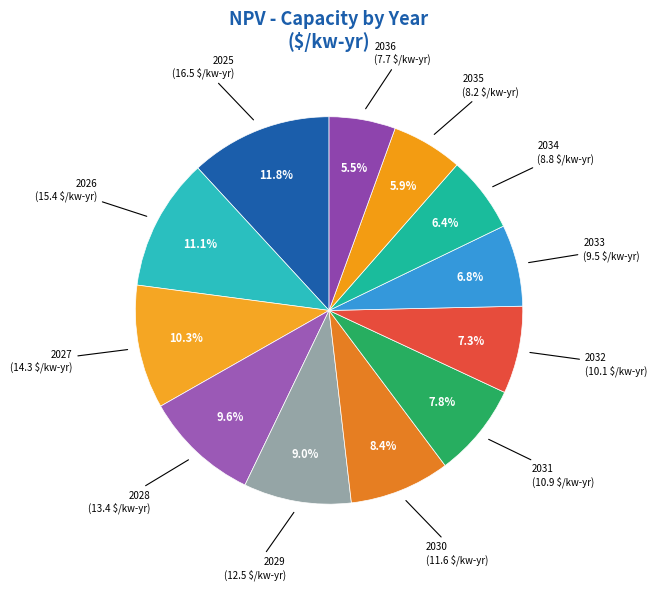

What percentage is the 2030 slice, to the nearest percent?

8%